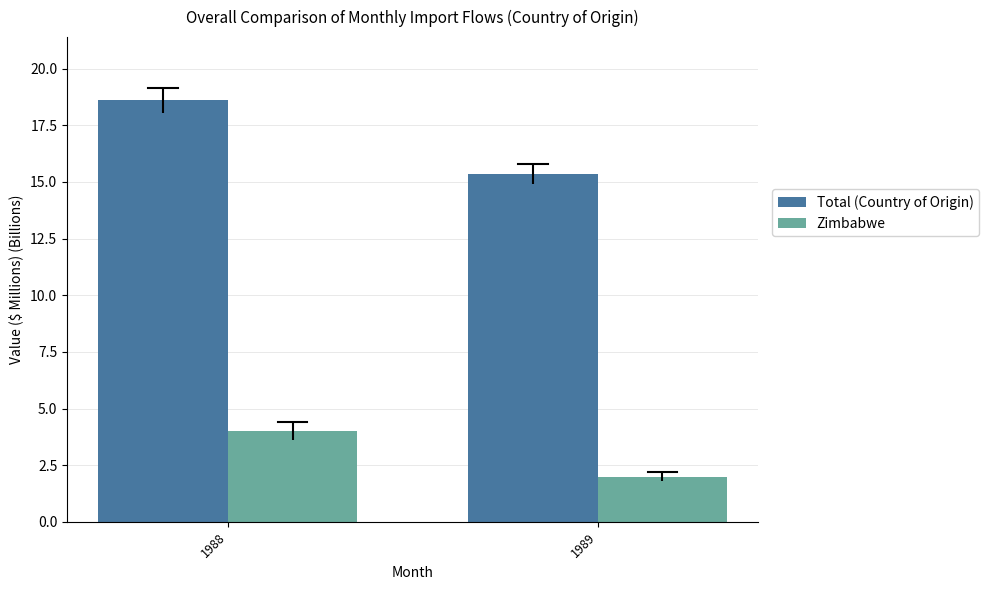

Count the Zimbabwe values in the range 2 to 4.

2